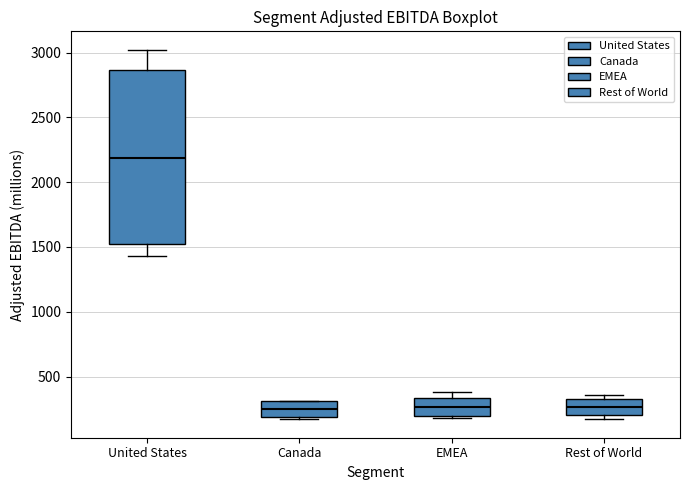

Reading left to right, read every box against the y-axis: the position of its median line, the range the box covers, and the ends of its whiskers. The values are not printed on the chart, so give them approximately, as read against the axis.

United States: median 2200, box 1550 to 2850, whiskers 1450 to 3000
Canada: median 250, box 200 to 300, whiskers 150 to 300
EMEA: median 250, box 200 to 350, whiskers 200 to 400
Rest of World: median 250, box 200 to 350, whiskers 150 to 350 (just above the box's upper edge)